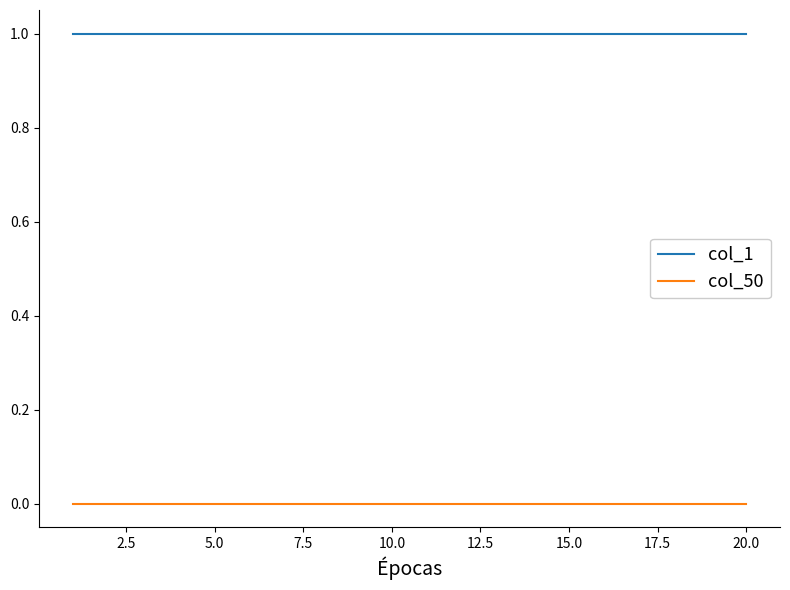

What is the maximum value for col_1?

1